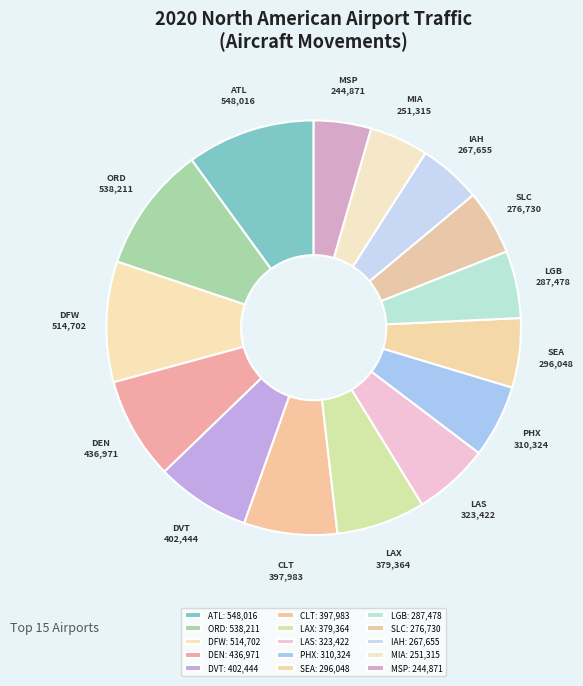

Do DFW and LGB together represent more than half of the pie?

No